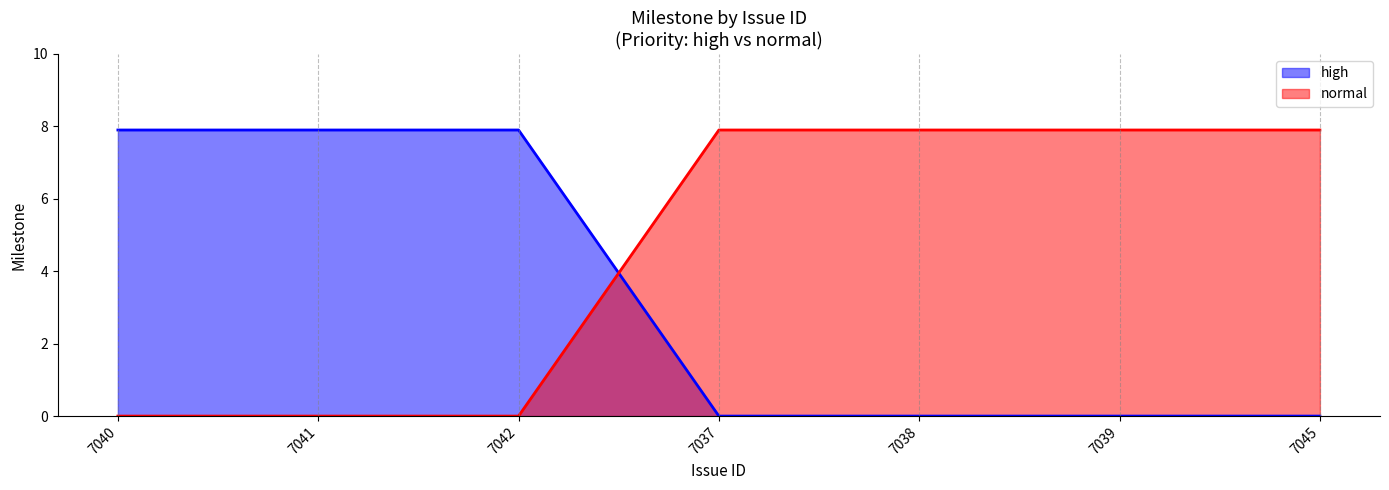

The value of normal at 7039 is 7.9. True or false?

True